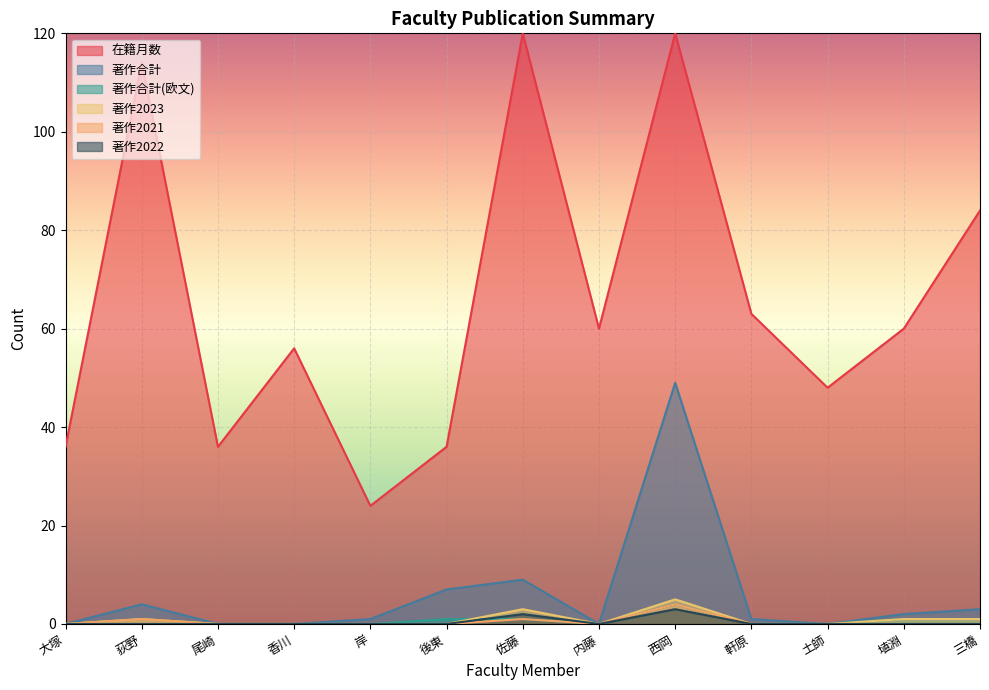

At how many categories does at least one series exceed 21?

13